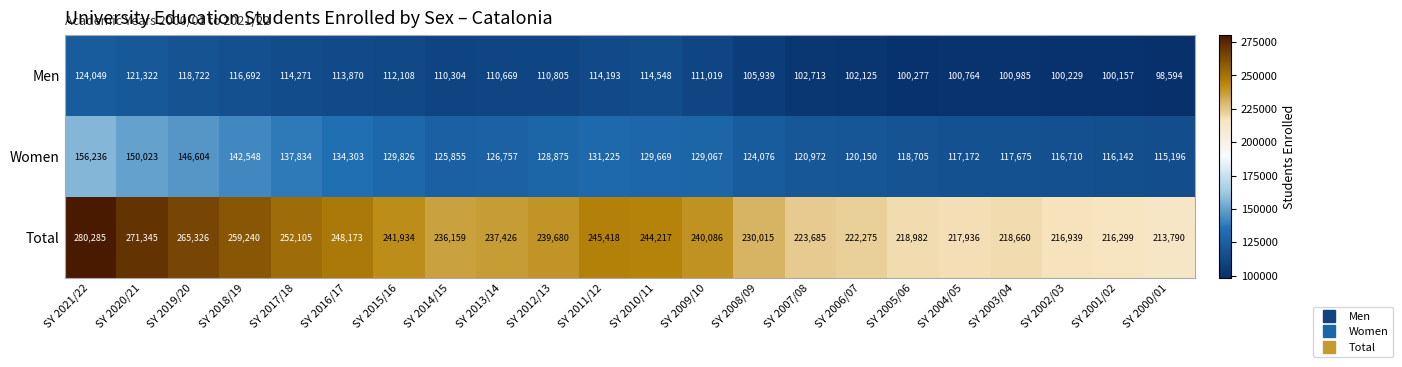

Rank the series by their average value, from lowest to highest.

Men, Women, Total